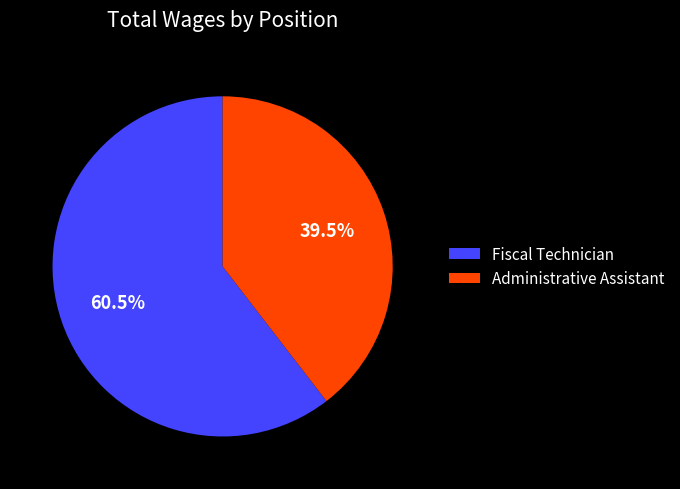

How many segments does this pie chart have?

2